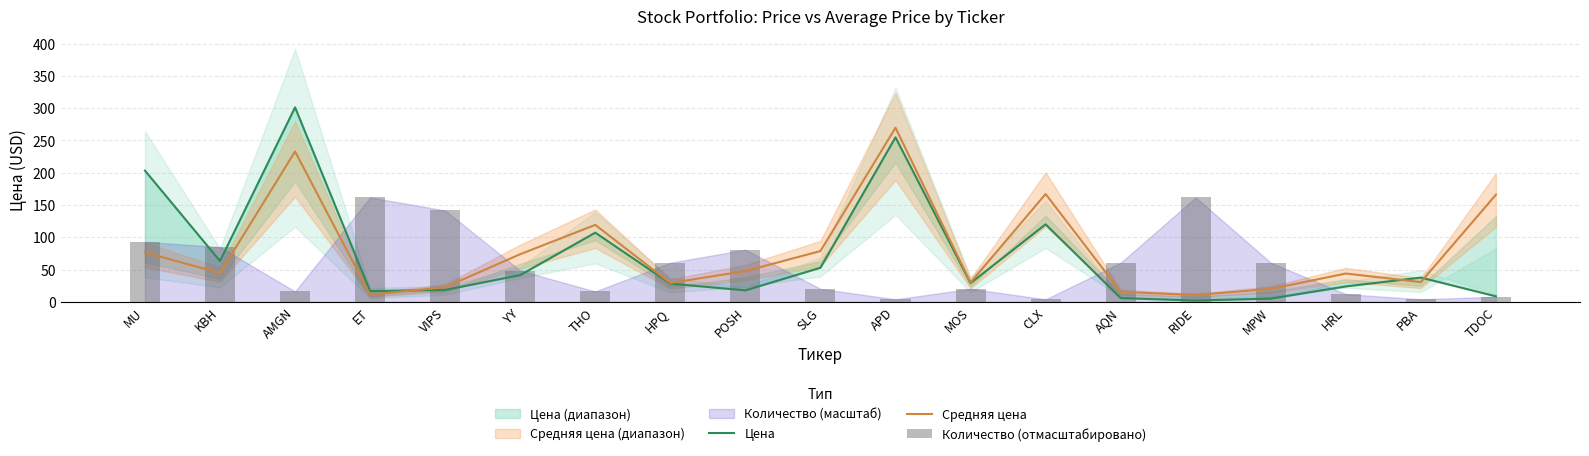

At which label does Количество (отмасштабировано) first exceed 48?

MU